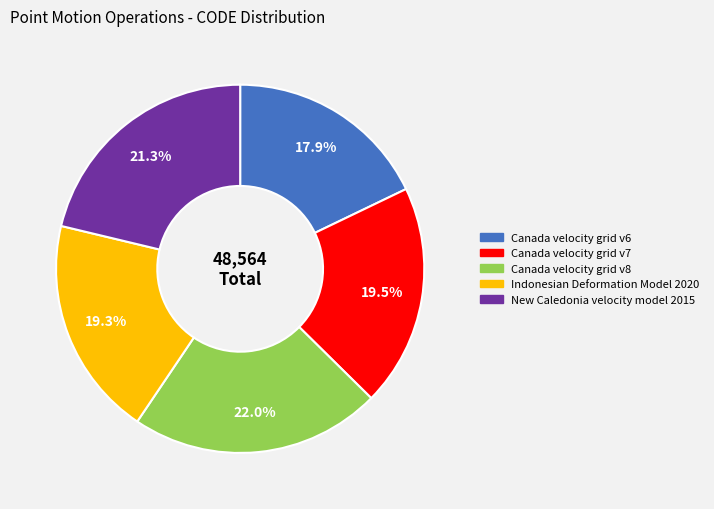

How many segments does this pie chart have?

5